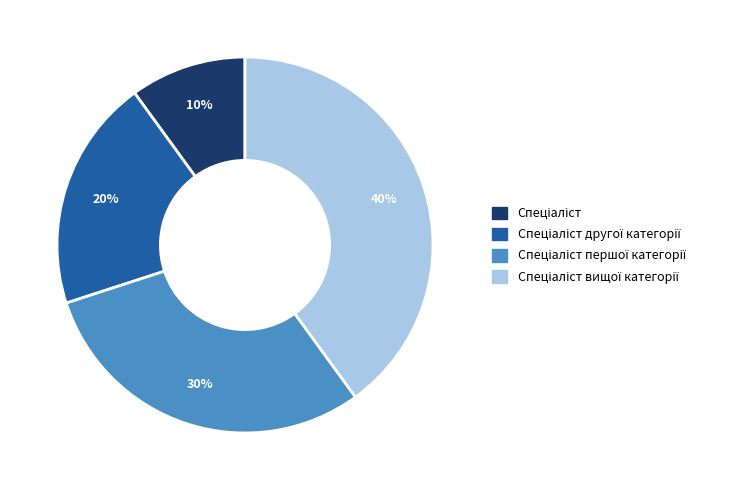

Is there a majority slice in this chart?

No